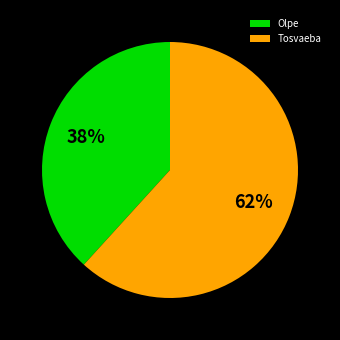

True or false: Olpe accounts for 47% of the total.

False